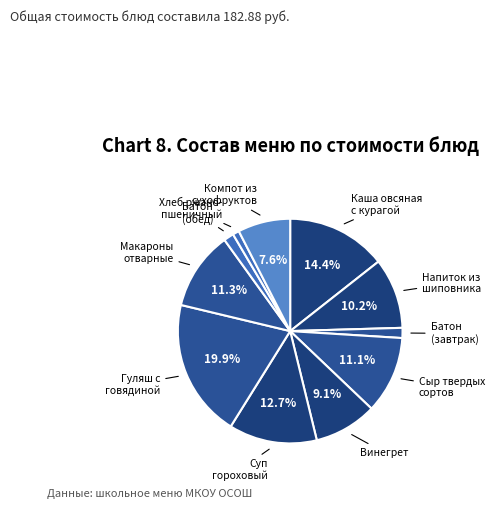

What is the smallest slice in the pie chart?

Хлеб ржано-пшеничный